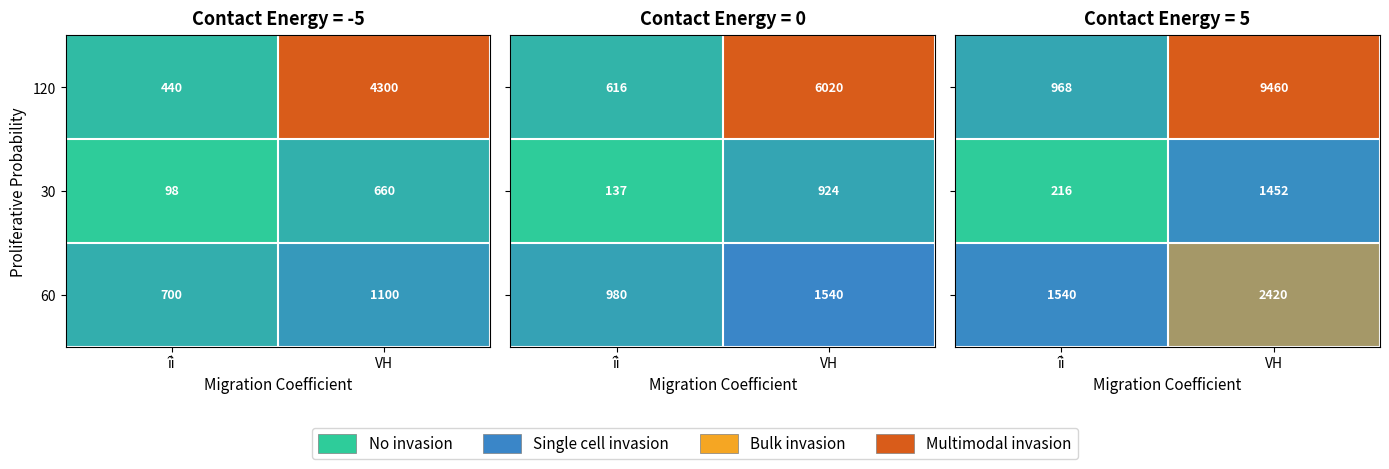

Which category has the highest value in the 60 series?

VH